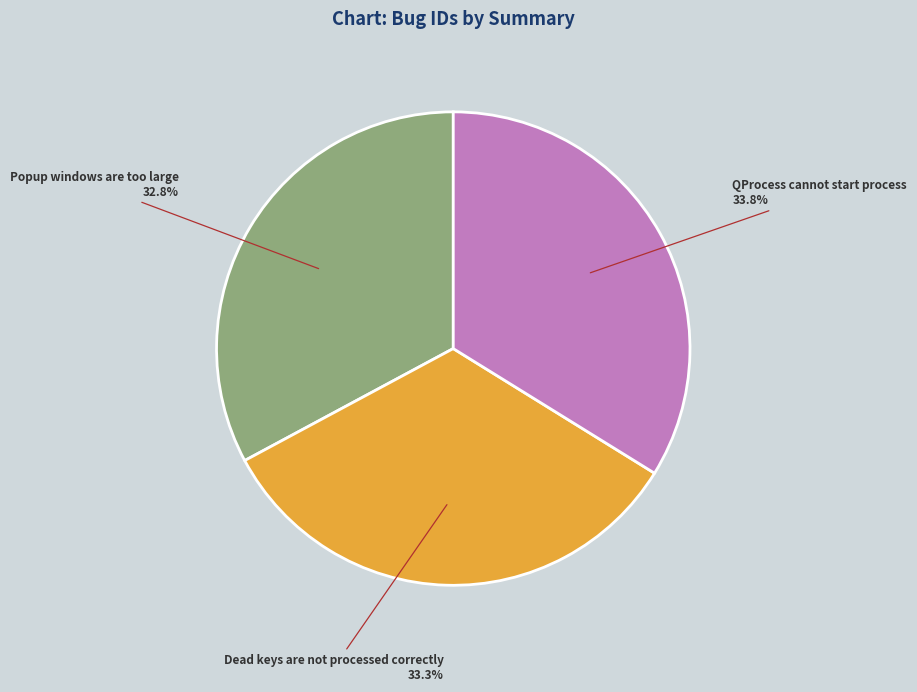

How many slices are in this pie chart?

3